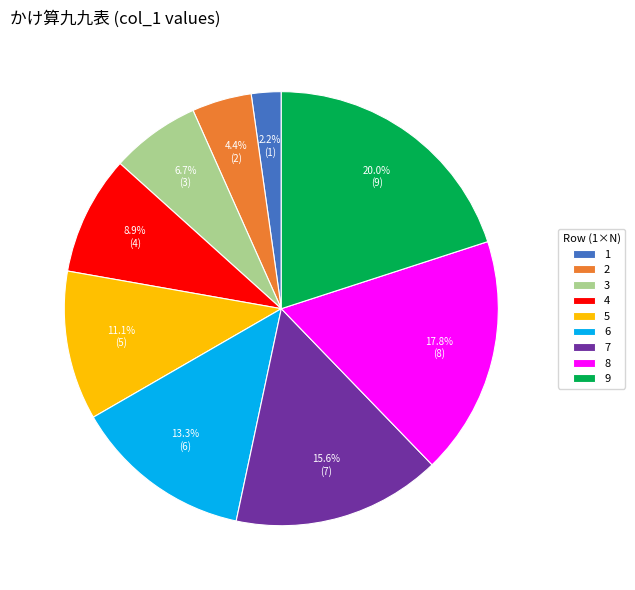

To the nearest percent, what portion does 2 represent?

4%